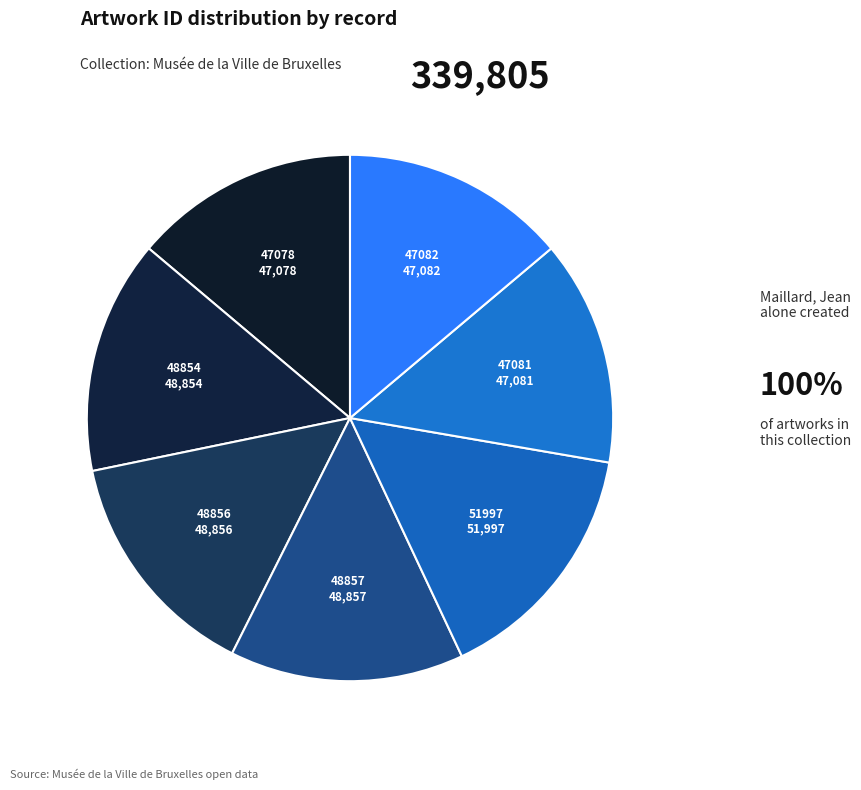

To the nearest percent, what is the average slice percentage?

14%